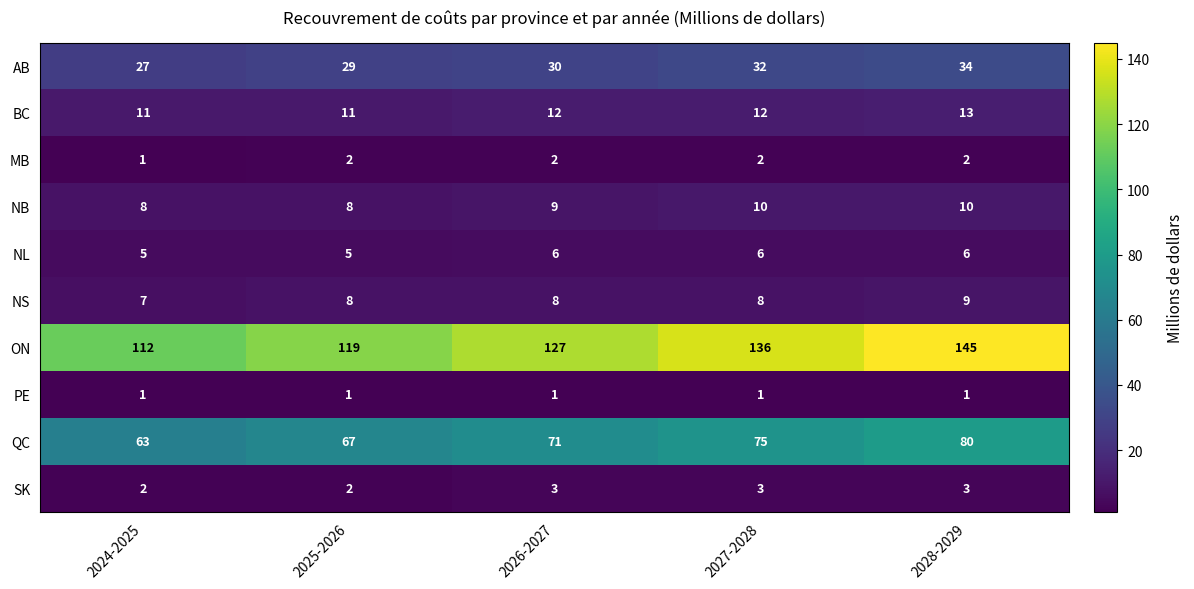

At how many categories does at least one series exceed 11?

5